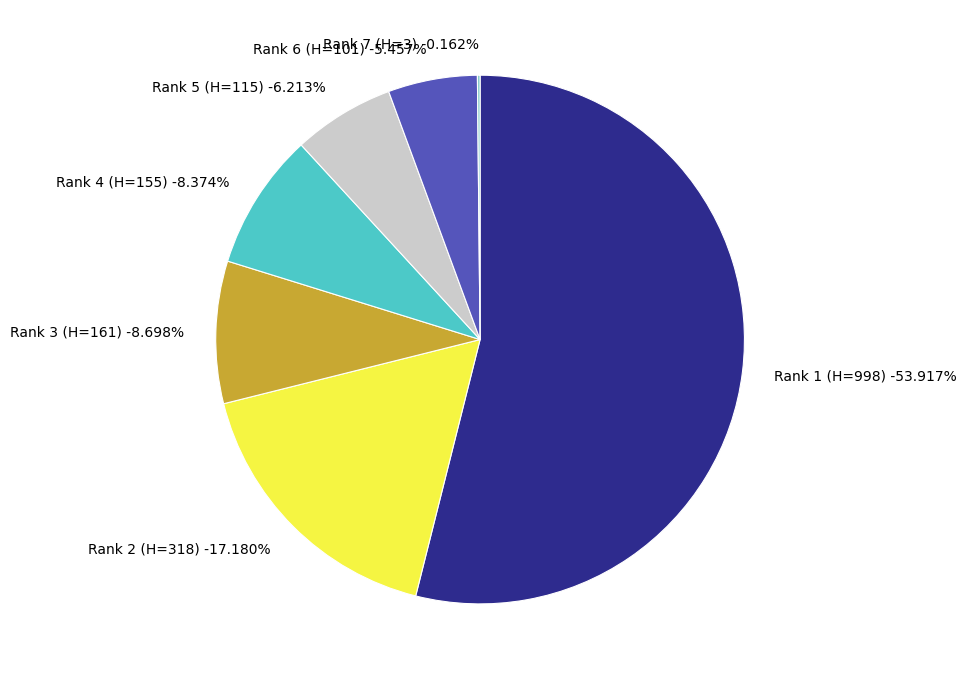

How many slices are in this pie chart?

7